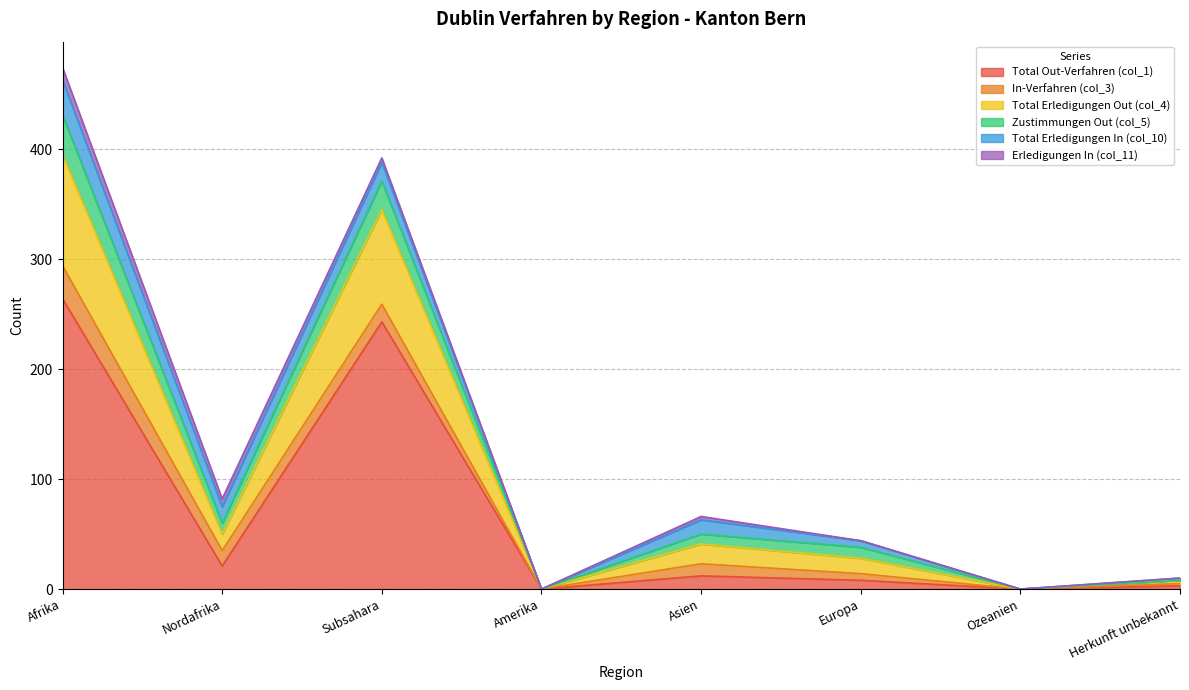

Reading left to right, transcribe all the data shown in this chart.

Total Out-Verfahren (col_1): 264	21	243	0	12	8	0	3
In-Verfahren (col_3): 30	14	16	0	11	6	0	2
Total Erledigungen Out (col_4): 101	15	86	0	18	14	0	3
Zustimmungen Out (col_5): 36	10	26	0	9	10	0	0
Total Erledigungen In (col_10): 32	15	17	0	13	6	0	2
Erledigungen In (col_11): 11	7	4	0	3	0	0	0